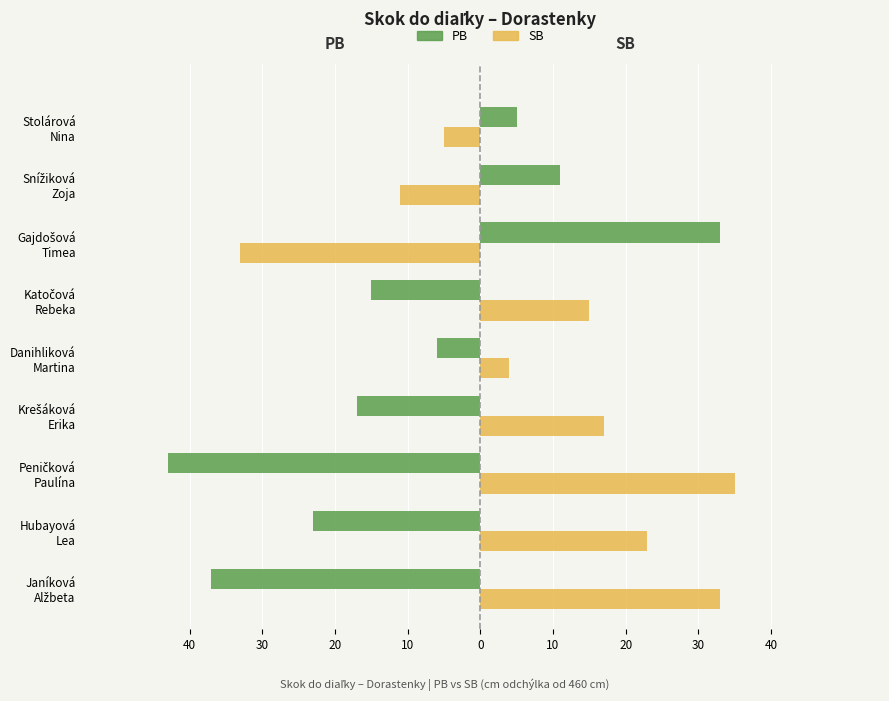

What are all the series names shown in the legend?

PB, SB